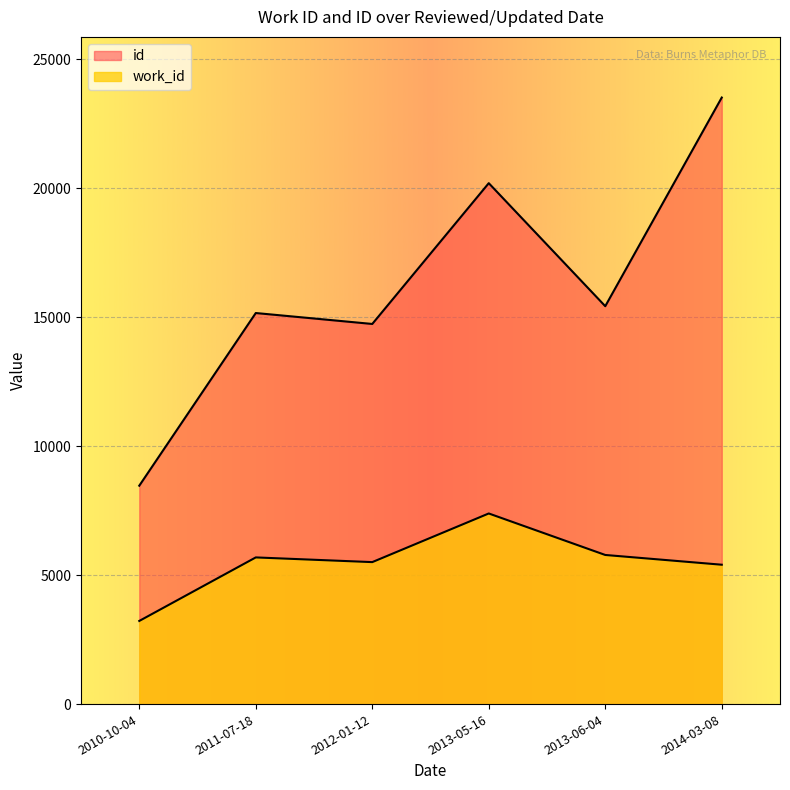

True or false: id and work_id cross at least once.

False